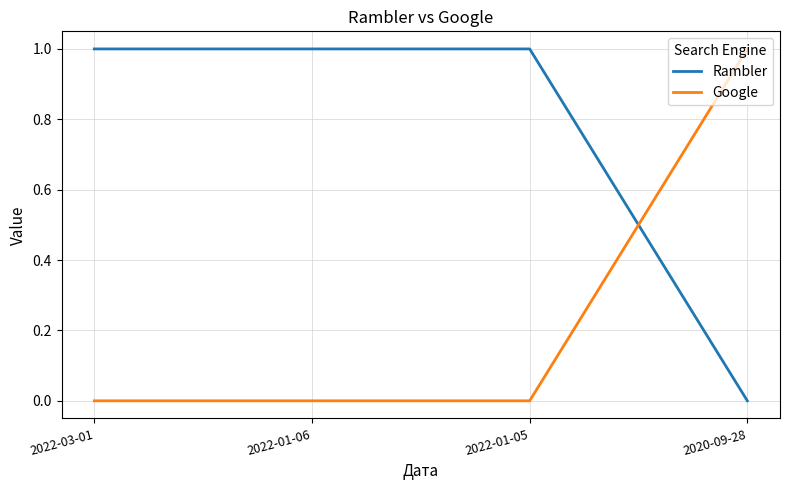

What position from the right is 2020-09-28?

1